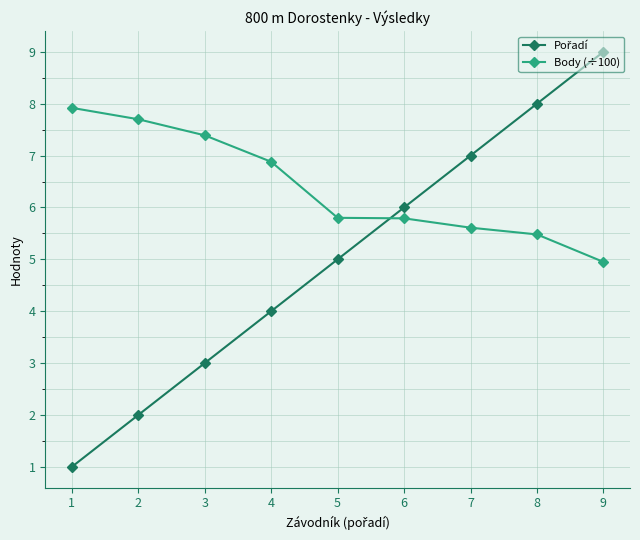

What is the sum of all Body (÷100) values?

57.5